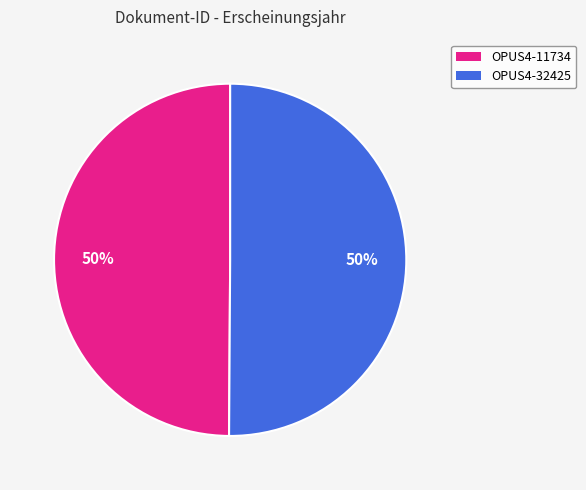

The OPUS4-32425 slice represents 50% of the pie. True or false?

True